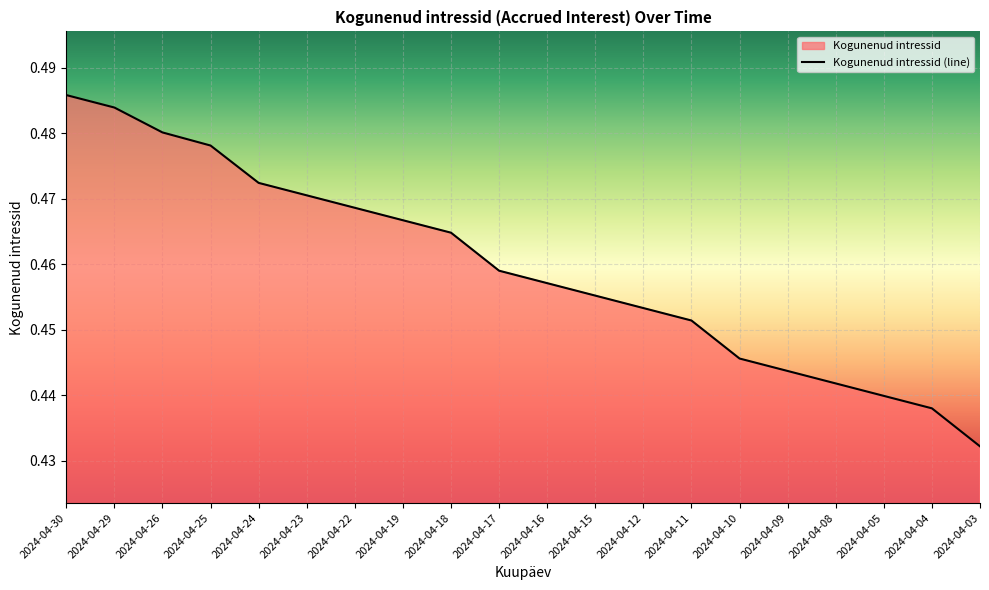

The chart shows a value of 0.7 at 2024-04-03. True or false?

False